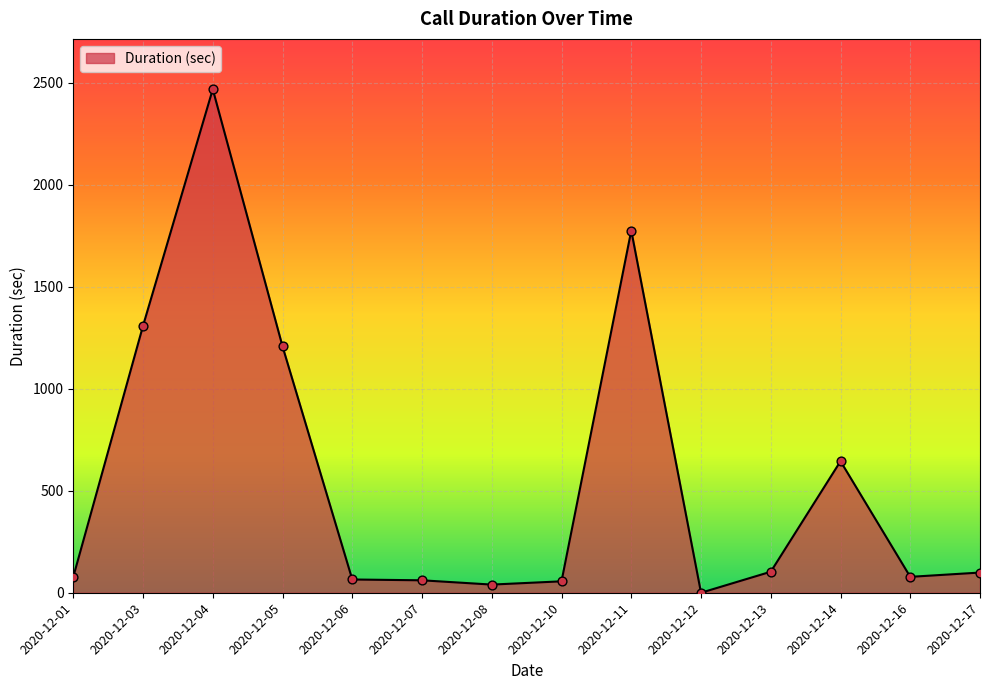

What is the change in value from 2020-12-05 to 2020-12-07?

-1147